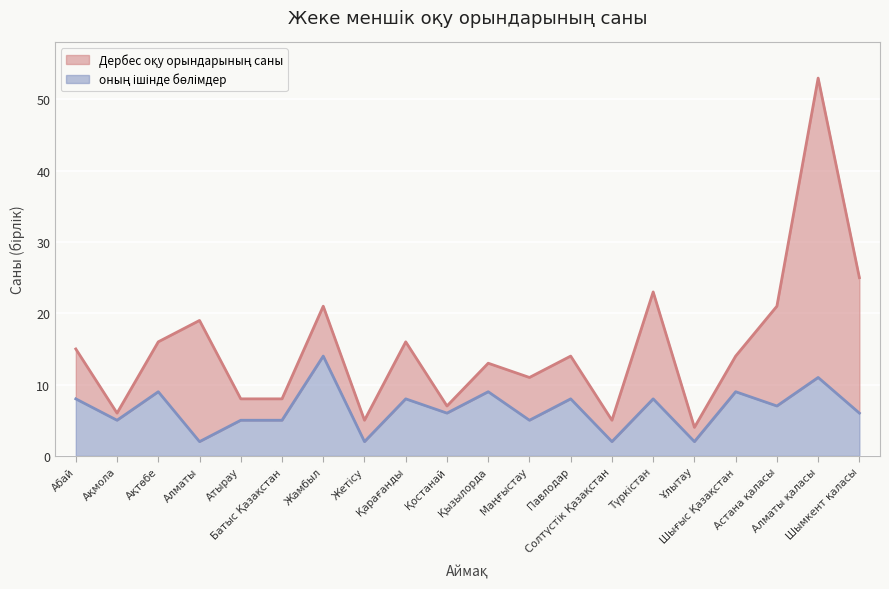

Which label corresponds to the largest value in the chart?

Алматы қаласы